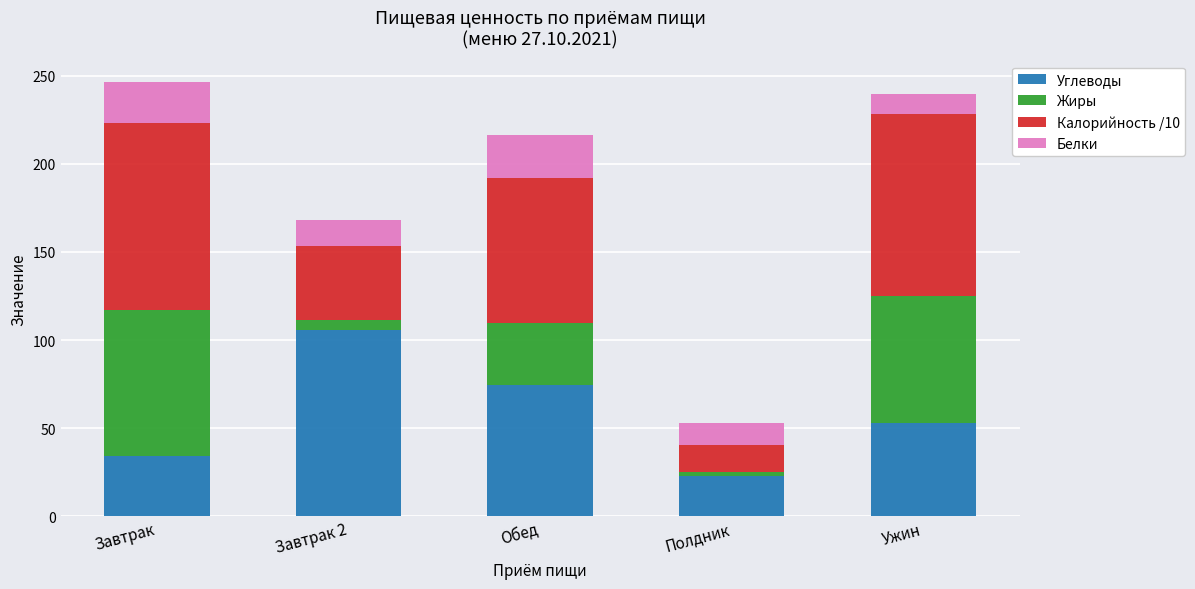

At which label does Углеводы reach its minimum?

Полдник